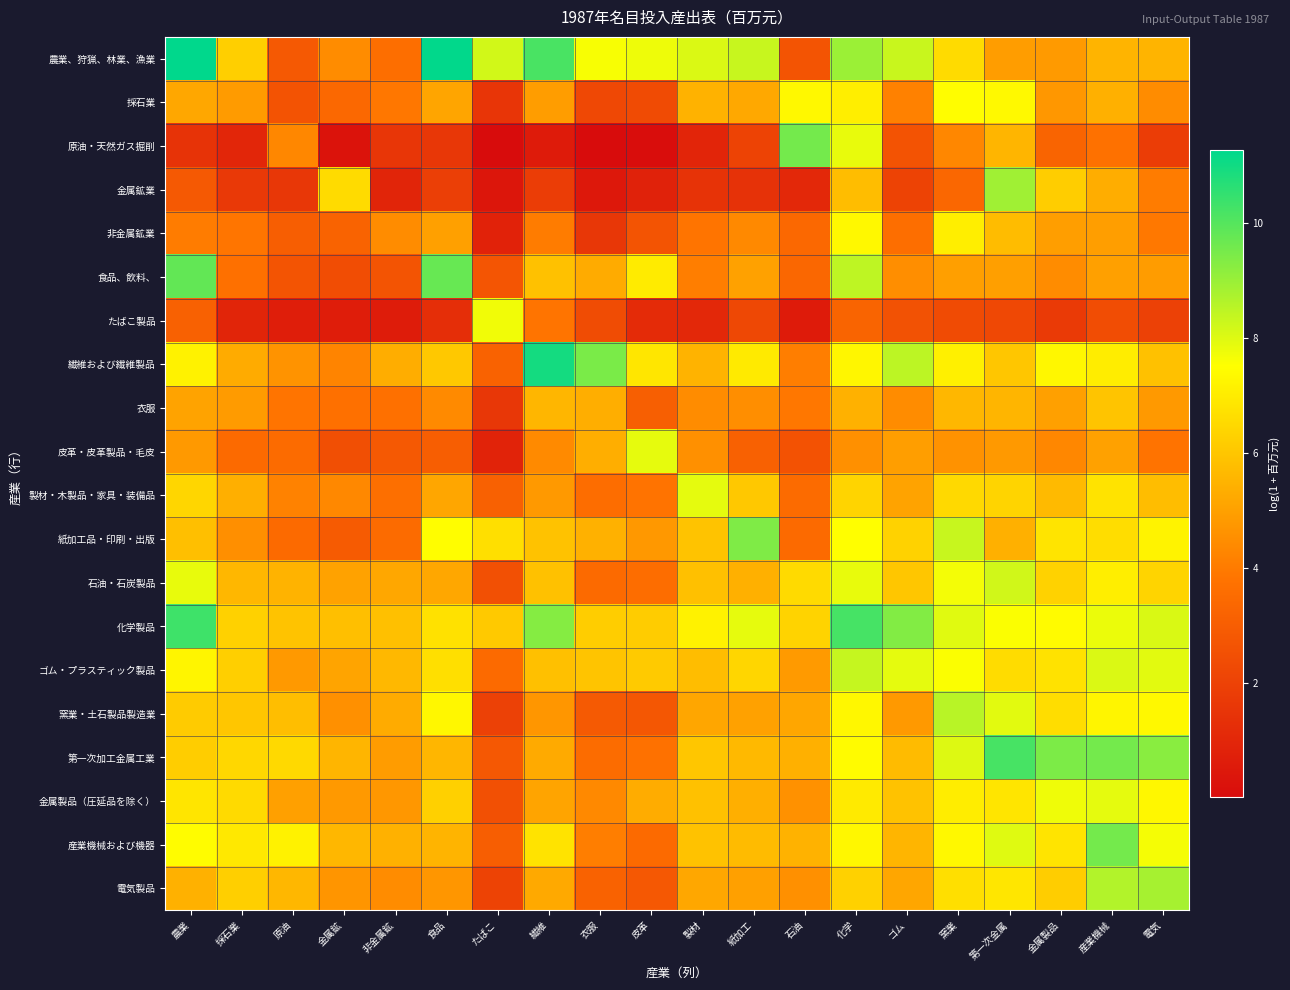

Reading left to right, extract all data points from this chart.

農業、狩猟、林業、漁業: 農業=11.3	採石業=6.2	原油=2.9	金属鉱=4.5	非金属鉱=3.6	食品=11.2	たばこ=8.2	繊維=10.2	衣服=7.6	皮革=7.8	製材=8.1	紙加工=8.3	石油=2.7	化学=9.0	ゴム=8.3	窯業=6.6	第一次金属=4.9	金属製品=4.8	産業機械=5.5	電気=5.5
採石業: 農業=5.2	採石業=4.9	原油=2.6	金属鉱=3.4	非金属鉱=3.9	食品=5.1	たばこ=1.5	繊維=4.9	衣服=2.2	皮革=2.3	製材=5.5	紙加工=5.2	石油=7.3	化学=7.1	ゴム=4.2	窯業=7.5	第一次金属=7.4	金属製品=4.8	産業機械=5.4	電気=4.5
原油・天然ガス掘削: 農業=1.5	採石業=1.0	原油=4.3	金属鉱=0.3	非金属鉱=1.5	食品=1.6	たばこ=0.0	繊維=0.6	衣服=0.0	皮革=0.1	製材=0.9	紙加工=2.1	石油=9.5	化学=7.9	ゴム=2.6	窯業=4.3	第一次金属=5.6	金属製品=3.3	産業機械=3.7	電気=1.8
金属鉱業: 農業=2.9	採石業=1.7	原油=1.6	金属鉱=6.6	非金属鉱=0.9	食品=1.9	たばこ=0.4	繊維=1.8	衣服=0.5	皮革=0.8	製材=1.4	紙加工=1.4	石油=1.0	化学=5.8	ゴム=2.1	窯業=3.4	第一次金属=8.9	金属製品=6.2	産業機械=5.4	電気=4.0
非金属鉱業: 農業=4.0	採石業=3.9	原油=3.0	金属鉱=3.2	非金属鉱=4.4	食品=5.0	たばこ=0.9	繊維=4.0	衣服=1.6	皮革=2.7	製材=3.8	紙加工=4.4	石油=3.4	化学=7.4	ゴム=3.6	窯業=7.1	第一次金属=5.7	金属製品=5.0	産業機械=5.0	電気=3.9
食品、飲料、: 農業=9.8	採石業=3.7	原油=2.7	金属鉱=2.4	非金属鉱=2.6	食品=9.8	たばこ=2.7	繊維=5.9	衣服=5.3	皮革=7.0	製材=4.1	紙加工=5.0	石油=3.3	化学=8.5	ゴム=4.5	窯業=5.0	第一次金属=5.0	金属製品=4.5	産業機械=5.0	電気=4.9
たばこ製品: 農業=3.1	採石業=0.9	原油=0.7	金属鉱=0.6	非金属鉱=0.6	食品=1.3	たばこ=7.7	繊維=3.8	衣服=2.4	皮革=1.2	製材=1.1	紙加工=2.2	石油=0.6	化学=3.2	ゴム=2.6	窯業=2.3	第一次金属=2.2	金属製品=1.7	産業機械=2.4	電気=2.0
繊維および繊維製品: 農業=7.2	採石業=5.3	原油=4.7	金属鉱=4.2	非金属鉱=5.3	食品=6.1	たばこ=3.2	繊維=10.9	衣服=9.5	皮革=6.9	製材=5.5	紙加工=7.0	石油=4.1	化学=7.3	ゴム=8.5	窯業=7.1	第一次金属=6.0	金属製品=7.3	産業機械=7.0	電気=5.9
衣服: 農業=5.1	採石業=4.9	原油=3.8	金属鉱=3.7	非金属鉱=3.7	食品=4.4	たばこ=1.6	繊維=5.6	衣服=5.4	皮革=3.1	製材=4.5	紙加工=4.5	石油=3.9	化学=5.4	ゴム=4.5	窯業=5.6	第一次金属=5.5	金属製品=5.0	産業機械=6.0	電気=4.8
皮革・皮革製品・毛皮: 農業=4.8	採石業=3.5	原油=3.5	金属鉱=2.5	非金属鉱=2.9	食品=3.0	たばこ=0.9	繊維=4.4	衣服=5.4	皮革=7.9	製材=4.6	紙加工=3.1	石油=2.6	化学=4.5	ゴム=4.9	窯業=4.6	第一次金属=4.8	金属製品=4.3	産業機械=5.0	電気=3.8
製材・木製品・家具・装備品: 農業=6.4	採石業=5.4	原油=4.2	金属鉱=4.4	非金属鉱=3.7	食品=5.2	たばこ=3.1	繊維=4.8	衣服=3.6	皮革=3.8	製材=7.9	紙加工=6.0	石油=3.5	化学=6.4	ゴム=5.1	窯業=6.5	第一次金属=6.4	金属製品=5.7	産業機械=6.8	電気=5.8
紙加工品・印刷・出版: 農業=5.8	採石業=4.5	原油=3.5	金属鉱=2.9	非金属鉱=3.5	食品=7.5	たばこ=6.7	繊維=5.9	衣服=5.5	皮革=4.8	製材=5.9	紙加工=9.4	石油=3.5	化学=7.5	ゴム=6.3	窯業=8.3	第一次金属=5.4	金属製品=6.8	産業機械=6.6	電気=7.2
石油・石炭製品: 農業=7.9	採石業=5.6	原油=5.5	金属鉱=5.0	非金属鉱=5.2	食品=5.2	たばこ=2.5	繊維=5.9	衣服=3.5	皮革=3.6	製材=5.8	紙加工=5.4	石油=6.5	化学=7.9	ゴム=6.0	窯業=7.7	第一次金属=8.2	金属製品=6.3	産業機械=7.1	電気=6.4
化学製品: 農業=10.3	採石業=6.3	原油=5.9	金属鉱=5.8	非金属鉱=5.9	食品=6.7	たばこ=6.1	繊維=9.3	衣服=6.2	皮革=6.2	製材=7.2	紙加工=7.9	石油=6.4	化学=10.2	ゴム=9.3	窯業=8.0	第一次金属=7.6	金属製品=7.4	産業機械=7.8	電気=8.1
ゴム・プラスティック製品: 農業=7.3	採石業=6.2	原油=4.8	金属鉱=5.1	非金属鉱=5.6	食品=6.7	たばこ=3.5	繊維=5.9	衣服=6.0	皮革=6.1	製材=5.8	紙加工=6.4	石油=4.8	化学=8.4	ゴム=7.9	窯業=7.6	第一次金属=6.6	金属製品=6.8	産業機械=8.0	電気=7.9
窯業・土石製品製造業: 農業=6.1	採石業=6.0	原油=5.8	金属鉱=4.6	非金属鉱=5.3	食品=7.3	たばこ=2.0	繊維=4.7	衣服=2.9	皮革=2.8	製材=5.1	紙加工=5.0	石油=5.2	化学=7.3	ゴム=4.8	窯業=8.6	第一次金属=7.9	金属製品=6.6	産業機械=7.3	電気=7.4
第一次加工金属工業: 農業=6.2	採石業=6.5	原油=6.5	金属鉱=5.5	非金属鉱=4.9	食品=5.6	たばこ=2.8	繊維=5.3	衣服=3.5	皮革=3.7	製材=6.0	紙加工=5.7	石油=5.4	化学=7.4	ゴム=5.7	窯業=8.0	第一次金属=10.2	金属製品=9.4	産業機械=9.5	電気=9.2
金属製品（圧延品を除く）: 農業=6.8	採石業=6.5	原油=5.0	金属鉱=4.8	非金属鉱=4.8	食品=6.3	たばこ=2.5	繊維=5.1	衣服=4.4	皮革=5.3	製材=5.9	紙加工=5.4	石油=4.6	化学=7.0	ゴム=5.9	窯業=7.1	第一次金属=6.8	金属製品=7.7	産業機械=7.9	電気=7.3
産業機械および機器: 農業=7.5	採石業=6.9	原油=7.2	金属鉱=5.6	非金属鉱=5.4	食品=5.5	たばこ=3.0	繊維=6.8	衣服=4.1	皮革=3.5	製材=5.9	紙加工=5.7	石油=5.5	化学=7.3	ゴム=5.6	窯業=7.4	第一次金属=8.0	金属製品=6.8	産業機械=9.5	電気=7.6
電気製品: 農業=5.4	採石業=6.3	原油=5.6	金属鉱=4.7	非金属鉱=4.5	食品=4.7	たばこ=2.0	繊維=5.2	衣服=3.2	皮革=2.8	製材=5.2	紙加工=5.0	石油=4.6	化学=6.3	ゴム=5.1	窯業=6.7	第一次金属=6.9	金属製品=6.2	産業機械=8.6	電気=8.8